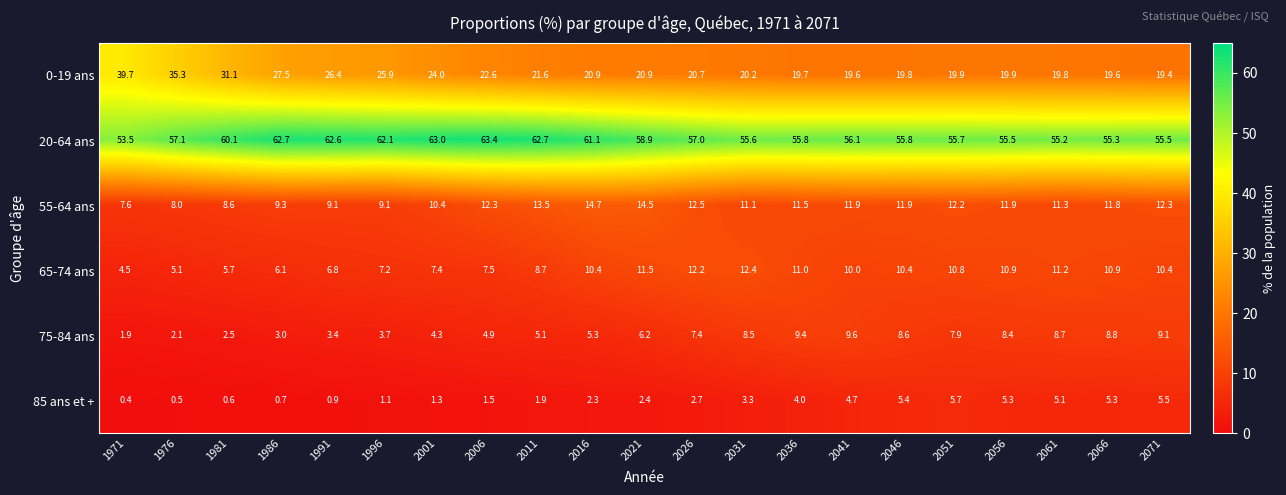

What is the difference between the highest and lowest values at 1981?

59.5